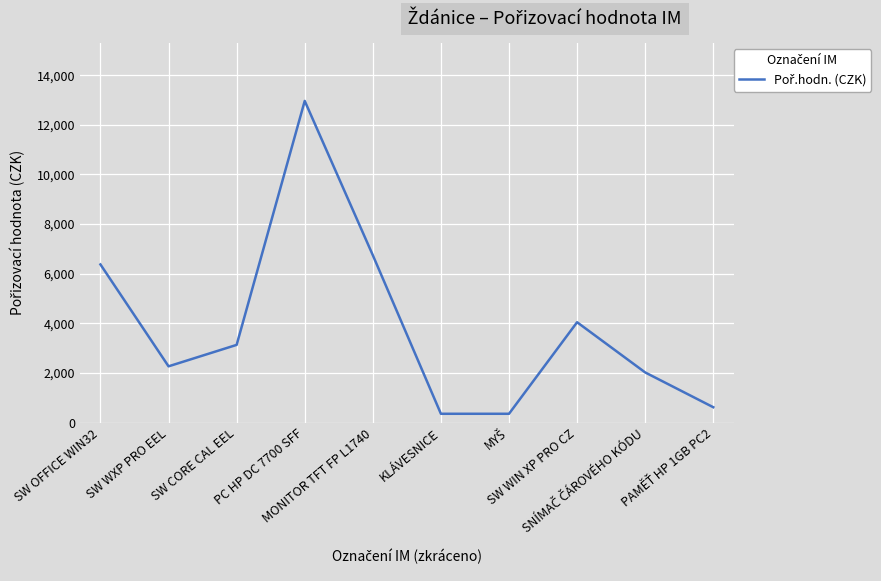

True or false: the data shows 2269 at SW WXP PRO EEL.

True